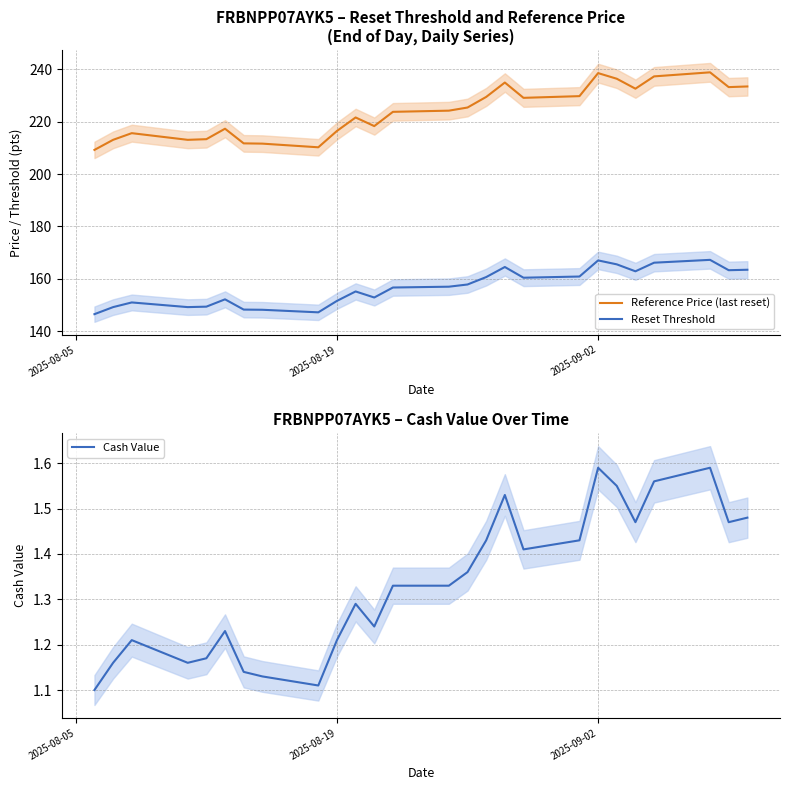

What is the difference between the second highest and minimum values in the Reset Threshold series?

20.5